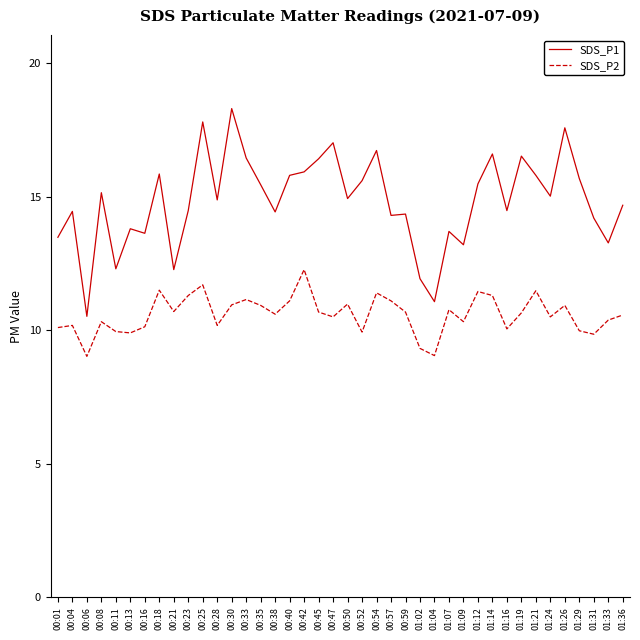

List the series in order of their overall mean, lowest first.

SDS_P2, SDS_P1